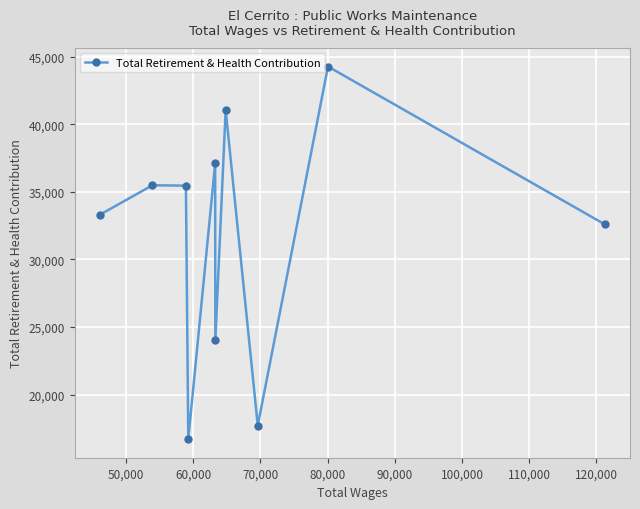

How many points are lower than both their immediate neighbors (excluding endpoints)?

3